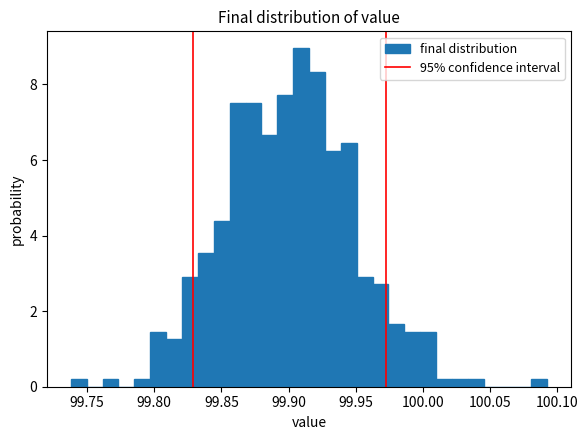

Read against the x-axis, roughly where is the centre of the tallest bar?

99.910